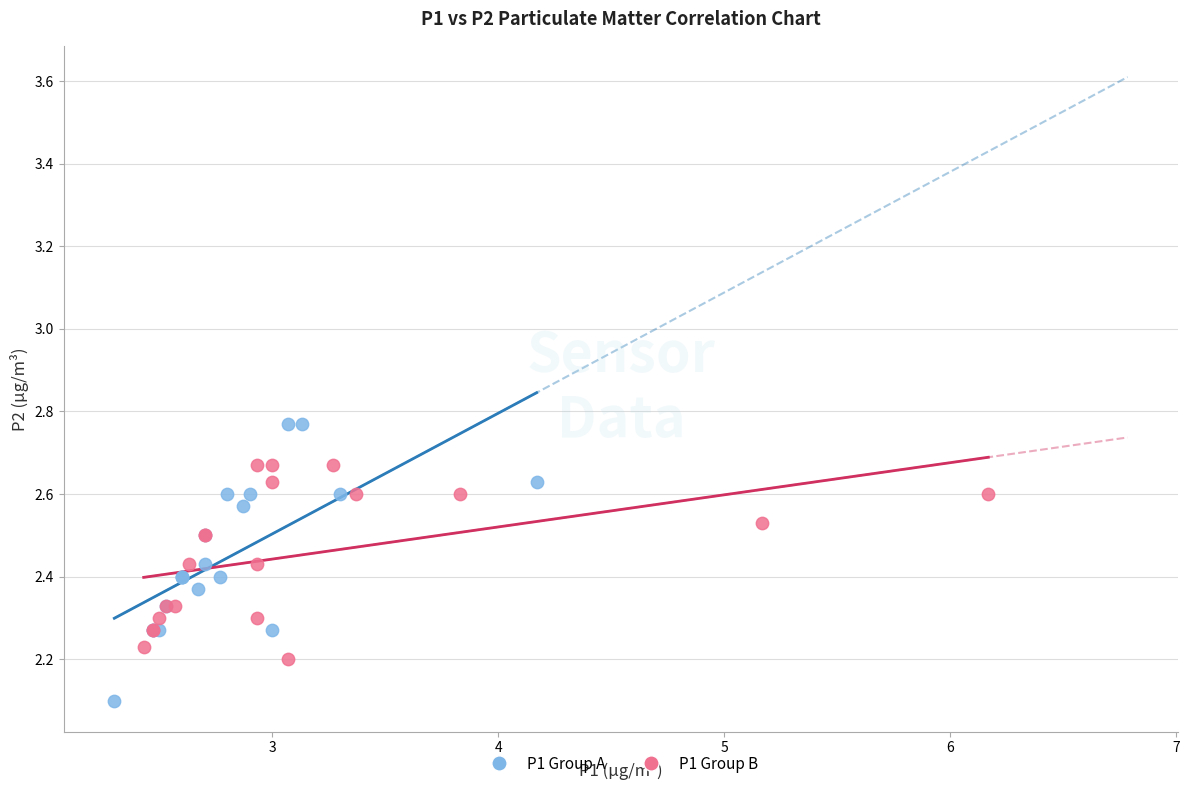

Which series has the widest spread of Y values?

P1 Group A